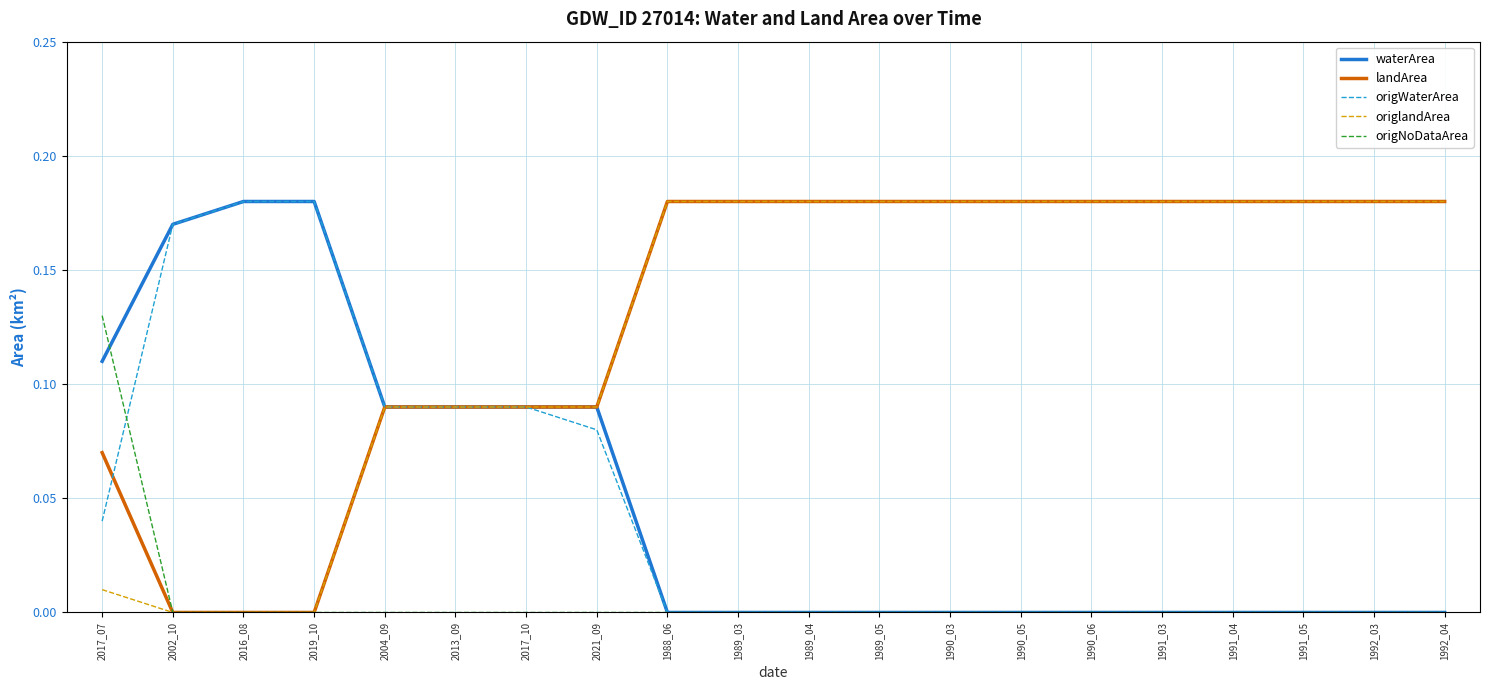

What position from the right is 1990_05?

7